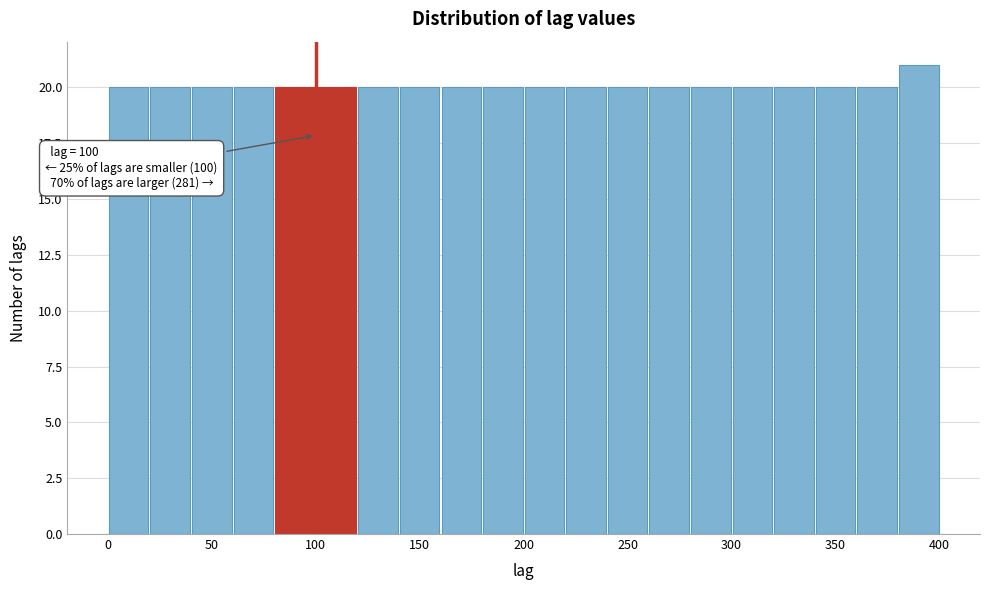

Which range on the x-axis has the tallest bar?

380 to 400